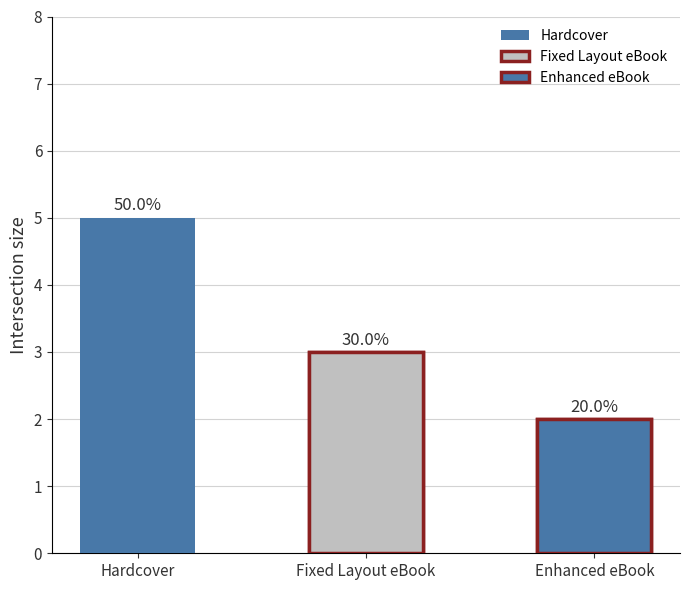

What is the minimum value shown in the chart?

2